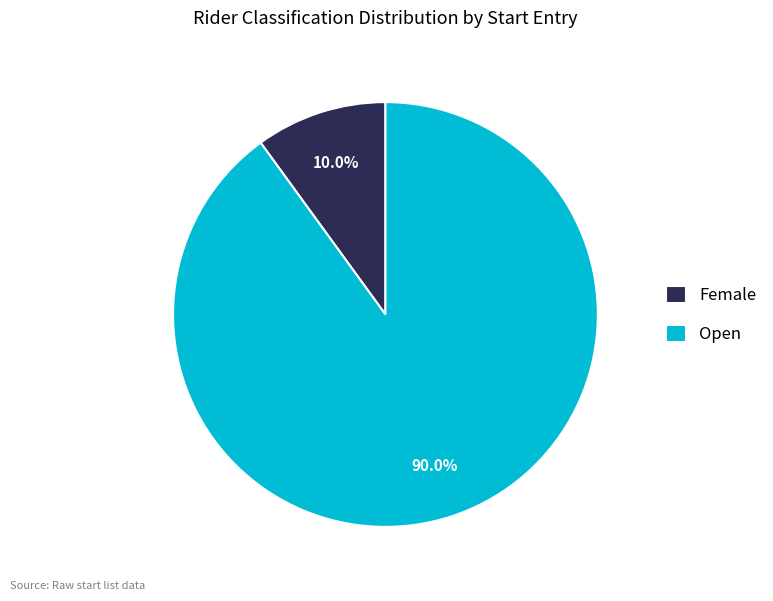

Count the number of slices in the pie.

2